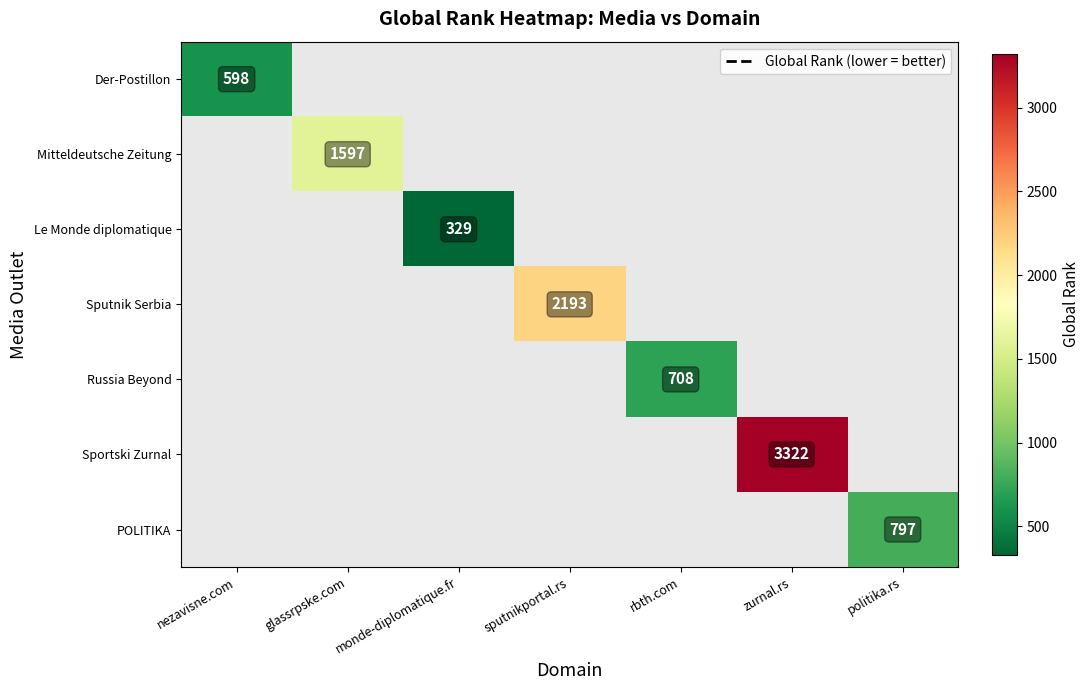

At how many categories does at least one series exceed 2128?

2